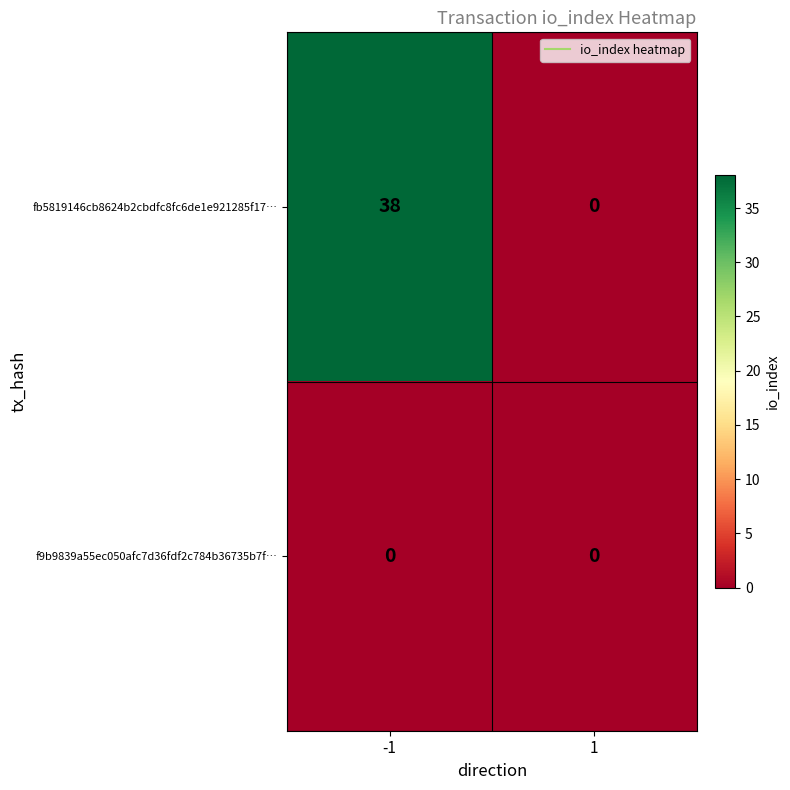

At how many categories does at least one series exceed 25?

1